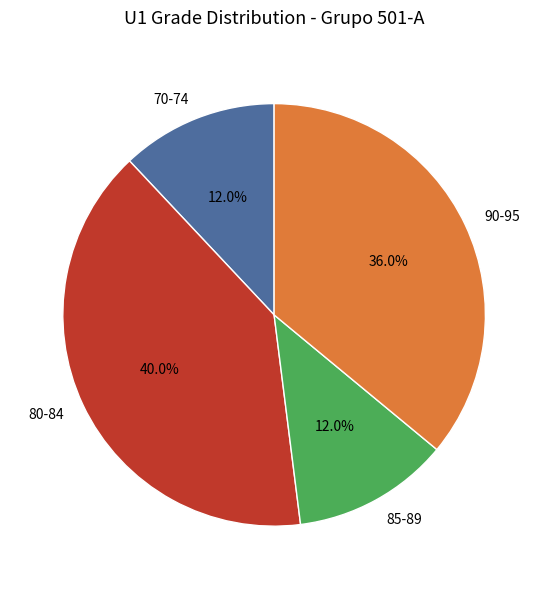

How many segments does this pie chart have?

4